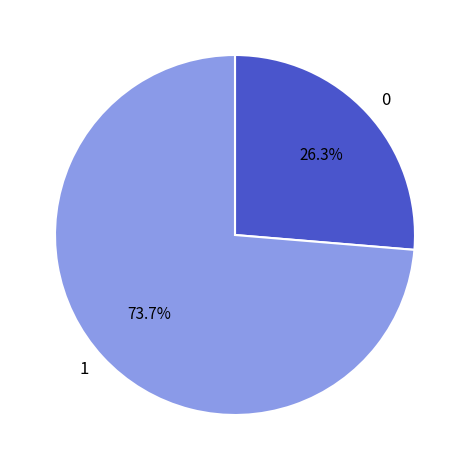

What is the largest slice in the pie chart?

1